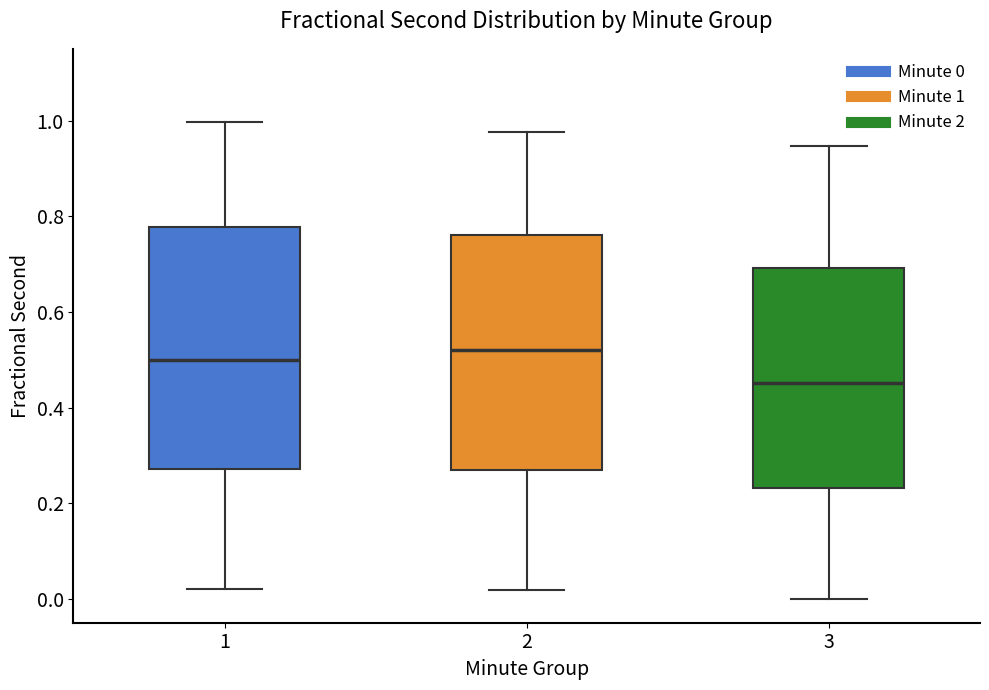

Where is the upper edge of the box at x = 1 on the y-axis? The values are not printed on the chart, so give them approximately, as read against the axis.

0.78